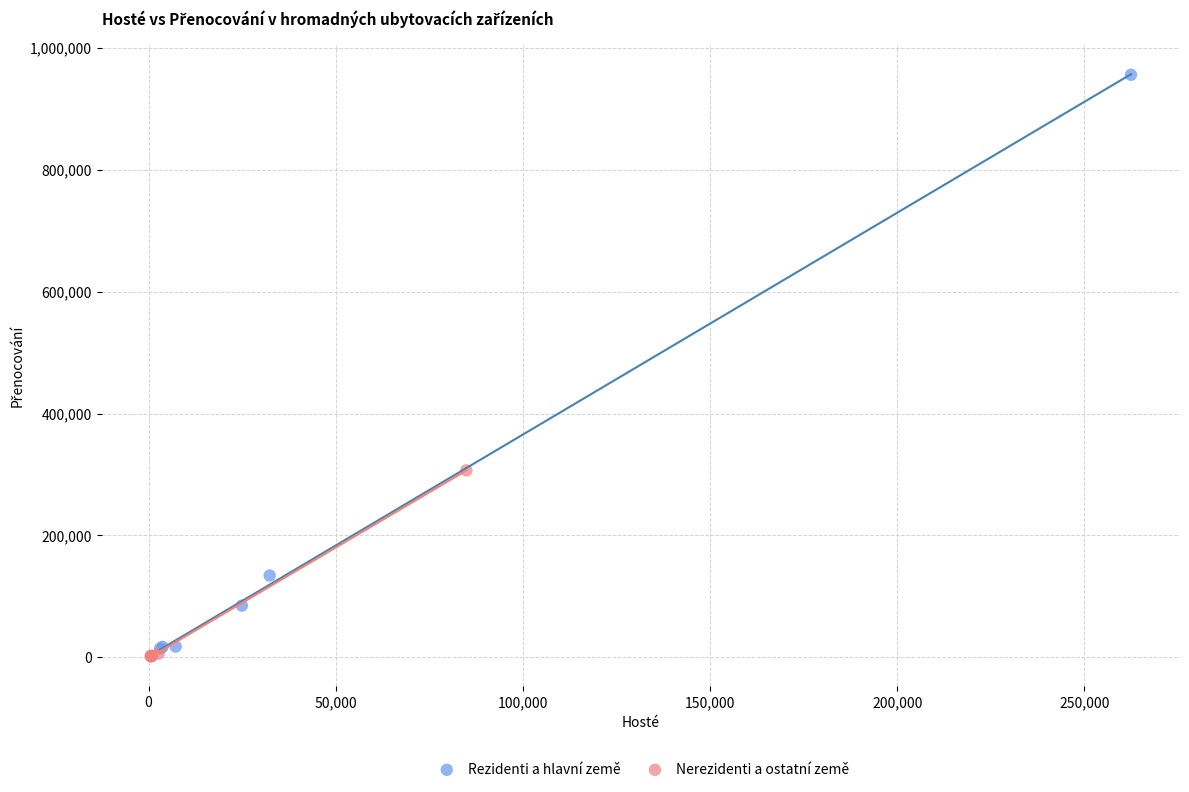

Which series contains the lowest Y value?

Nerezidenti a ostatní země